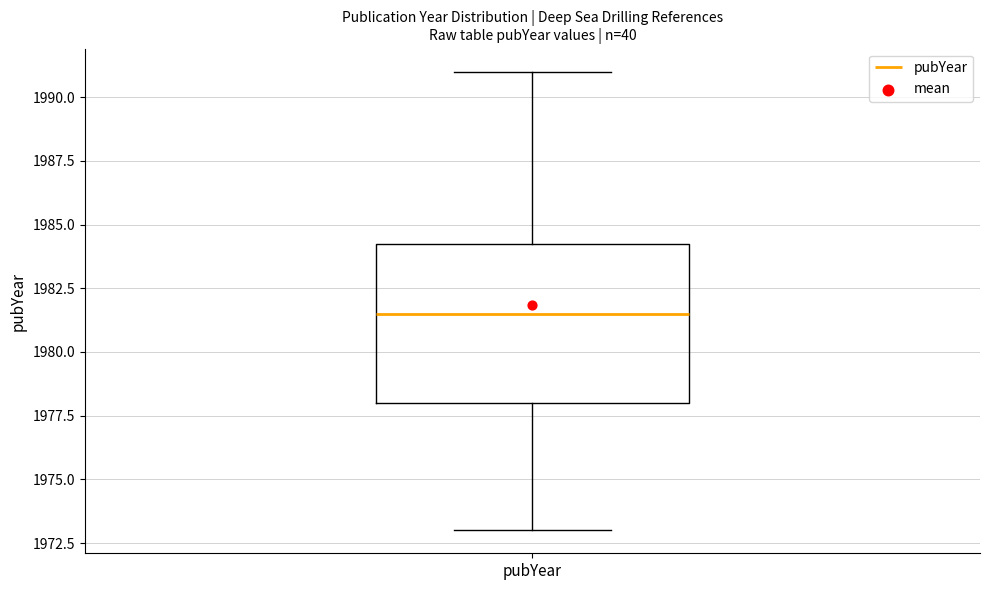

Where is the lower edge of the box for pubYear on the y-axis? The values are not printed on the chart, so give them approximately, as read against the axis.

1978.0